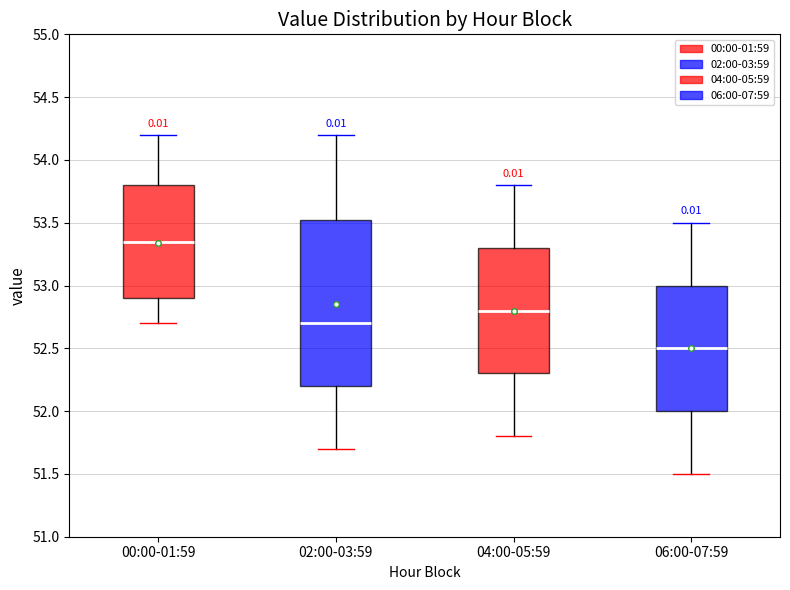

Reading left to right, transcribe this box plot: for each box, give where its median line is, the range the box spans, and where its two whiskers end, as read against the y-axis. The values are not printed on the chart, so give them approximately, as read against the axis.

00:00-01:59: median 53.35, box 52.90 to 53.80, whiskers 52.70 to 54.20
02:00-03:59: median 52.70, box 52.20 to 53.55, whiskers 51.70 to 54.20
04:00-05:59: median 52.80, box 52.30 to 53.30, whiskers 51.80 to 53.80
06:00-07:59: median 52.50, box 52.00 to 53.00, whiskers 51.50 to 53.50